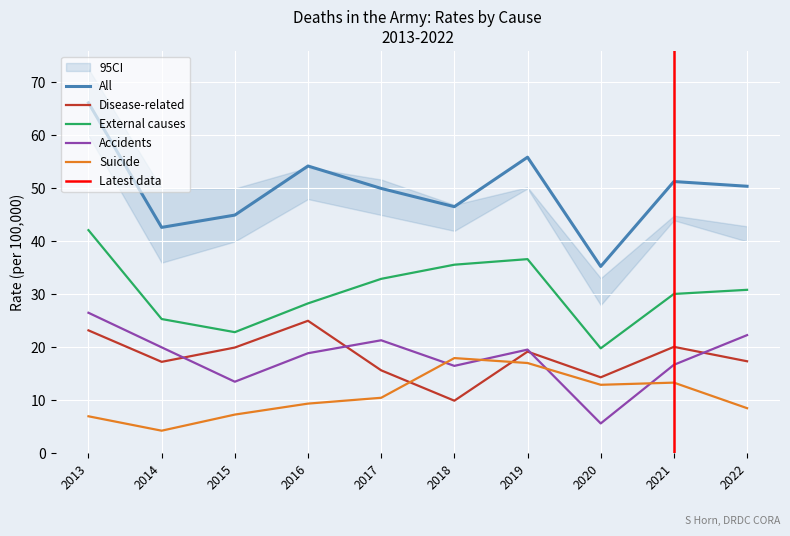

Does the chart display data point markers on the line(s)?

No